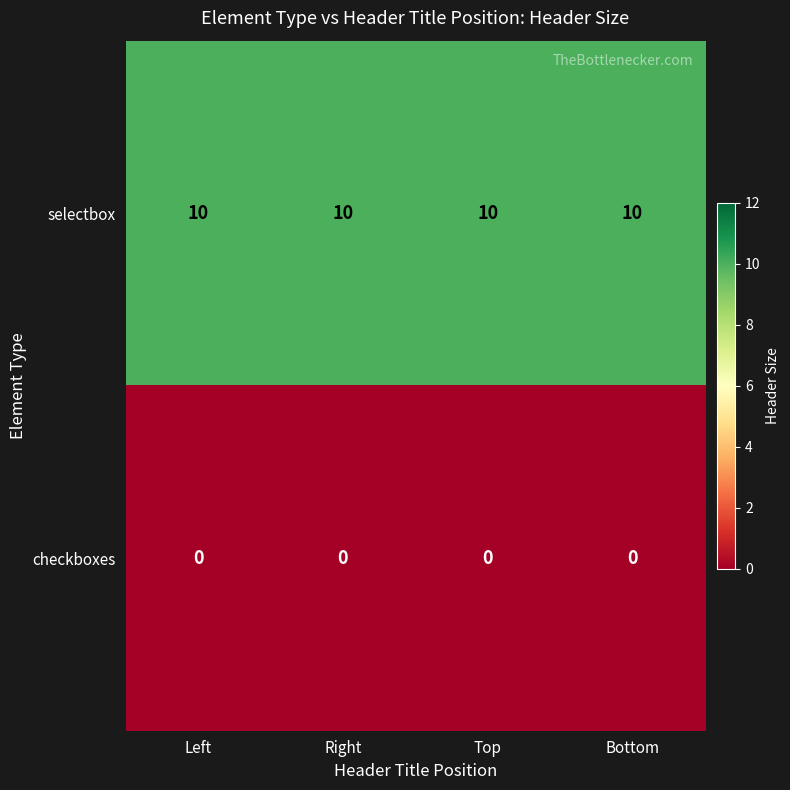

What is the maximum value for selectbox?

10